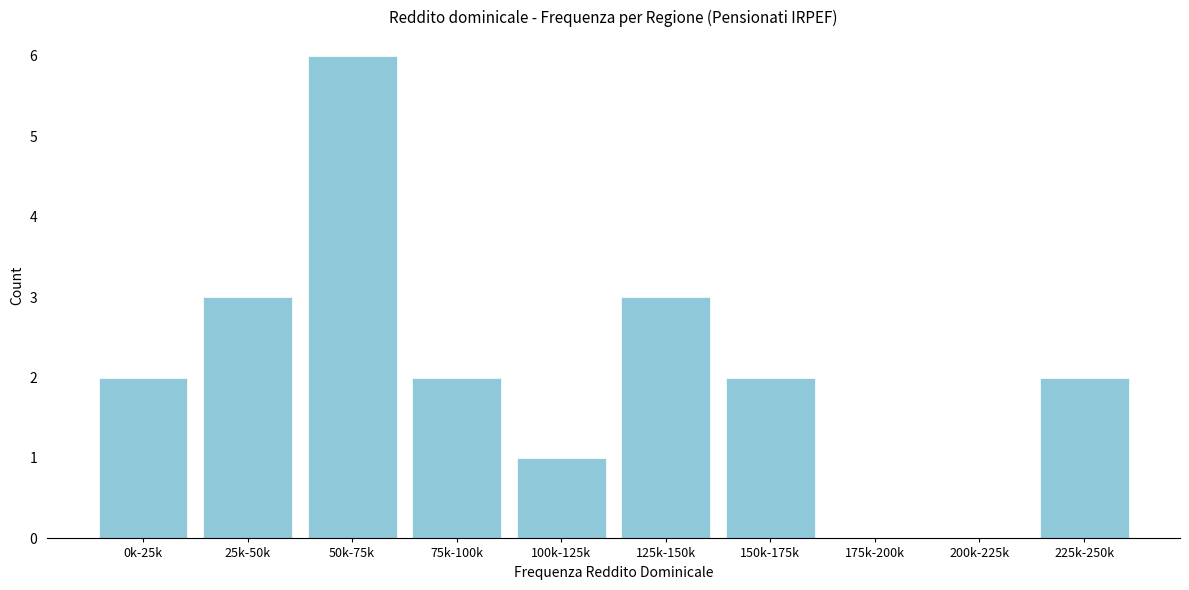

Reading left to right, what are all the values shown in this chart?

0k-25k=2	25k-50k=3	50k-75k=6	75k-100k=2	100k-125k=1	125k-150k=3	150k-175k=2	175k-200k=0	200k-225k=0	225k-250k=2